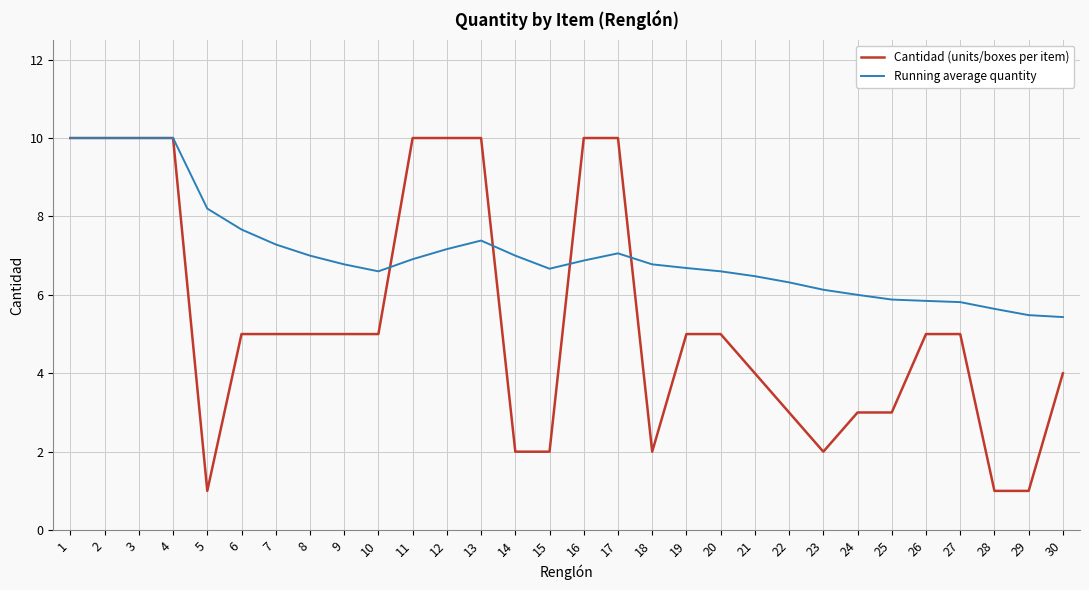

At 23, list the series in order from largest to smallest.

Running average quantity, Cantidad (units/boxes per item)